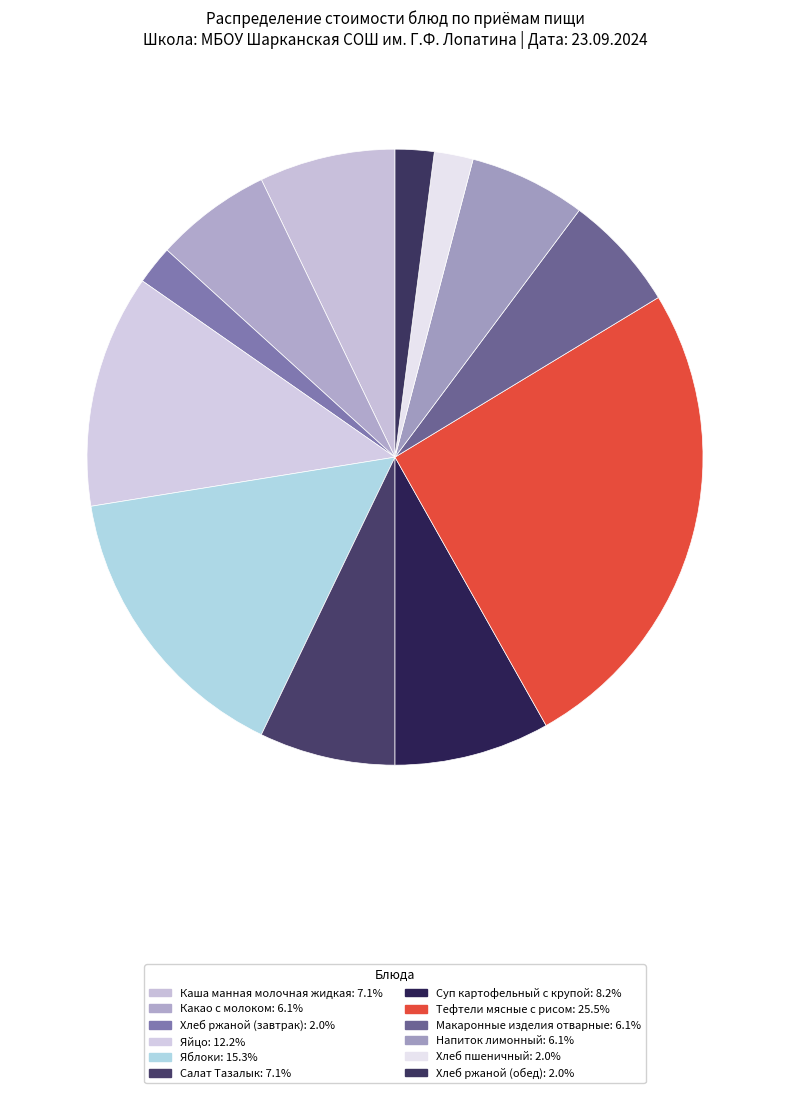

To the nearest percent, what portion does Макаронные изделия отварные represent?

6%